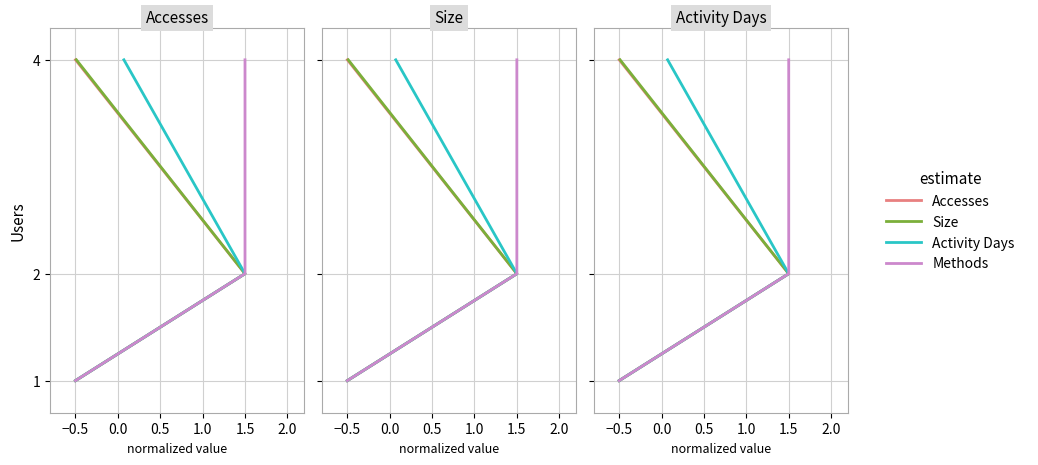

Is it true that Activity Days equals 1 at −0.5?

False